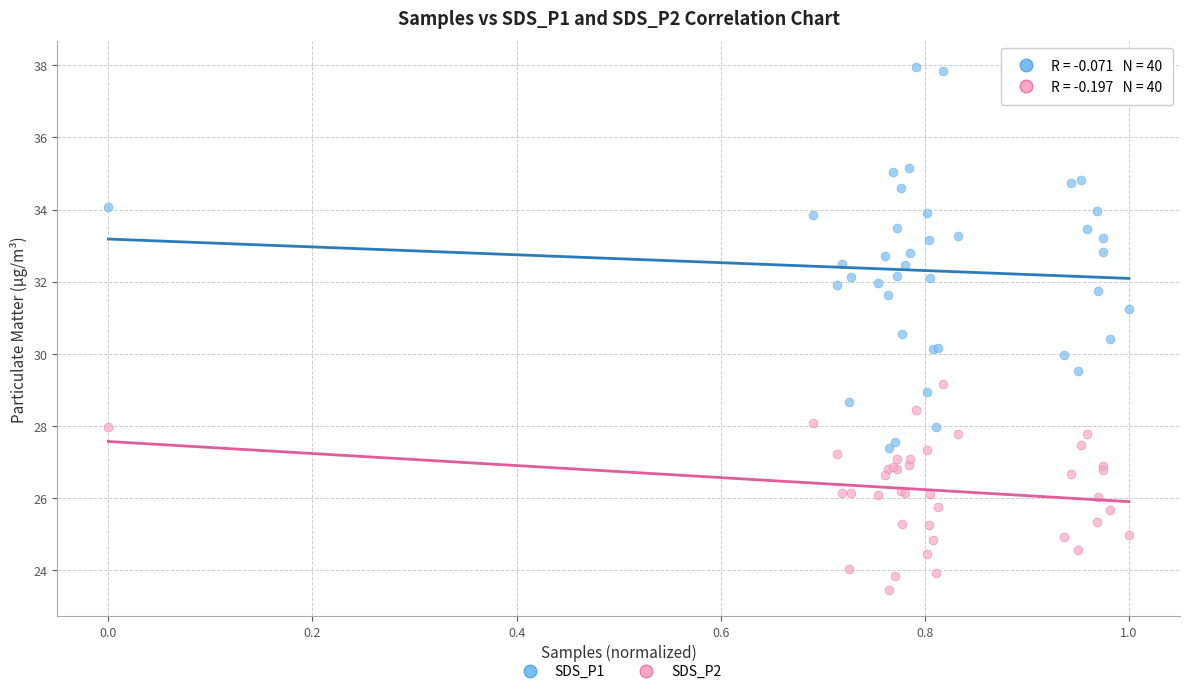

What are all the series names shown in the legend?

SDS_P1, SDS_P2